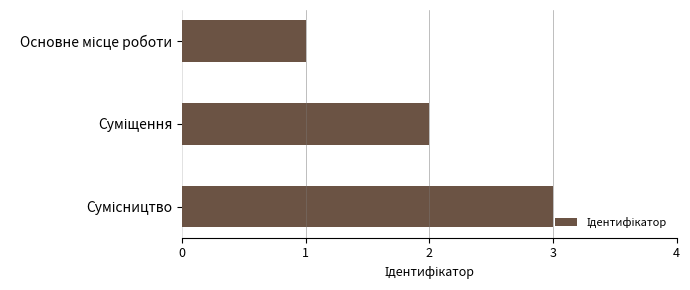

What is the sum of all values?

6